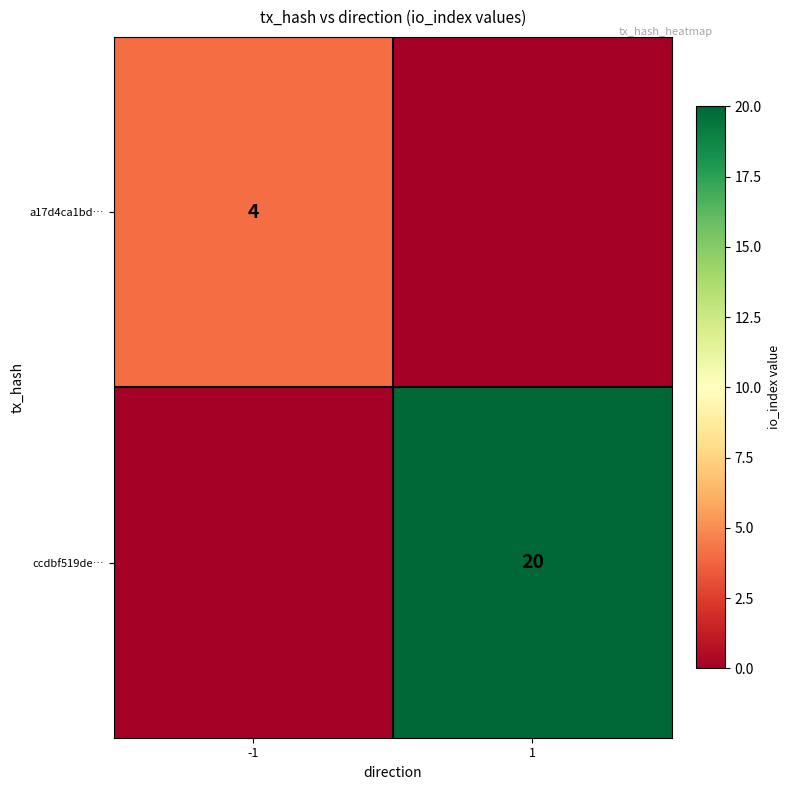

Which has a higher value, -1 or 1?

-1